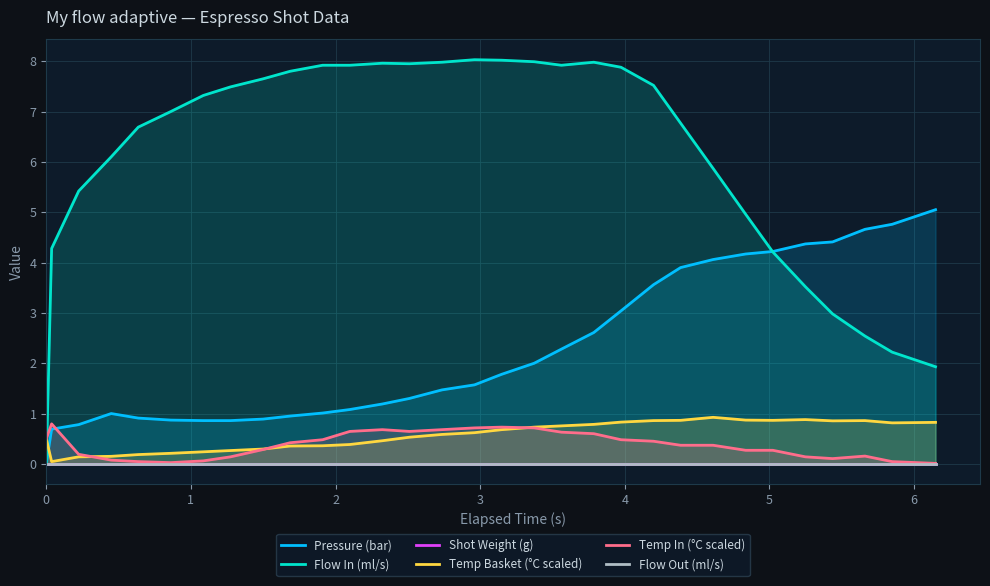

What are all the series names shown in the legend?

Pressure (bar), Flow In (ml/s), Shot Weight (g), Temp Basket (°C scaled), Temp In (°C scaled), Flow Out (ml/s)